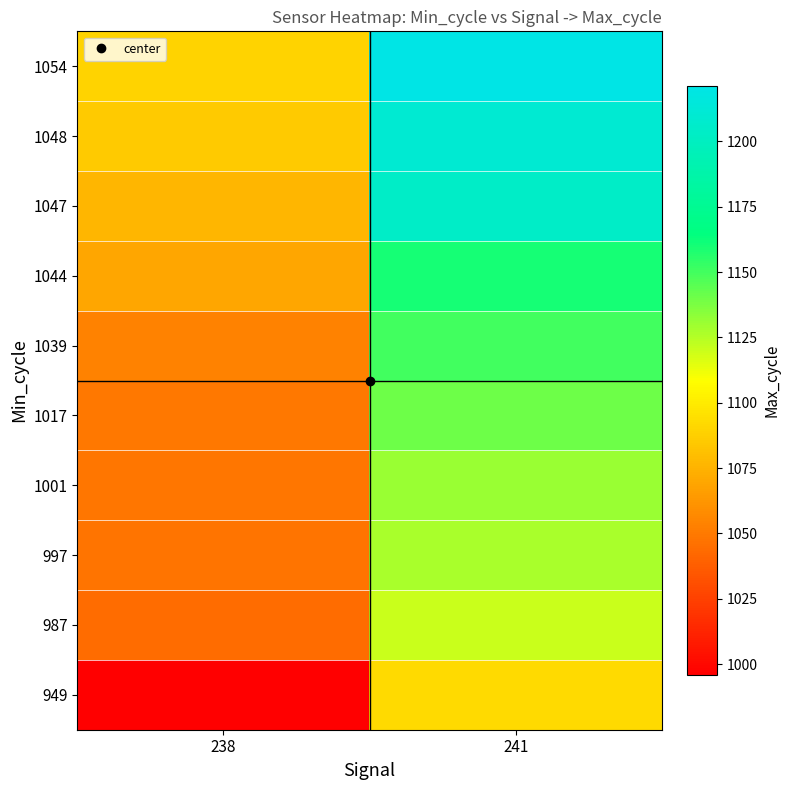

Which category has the lowest value across all series?

238